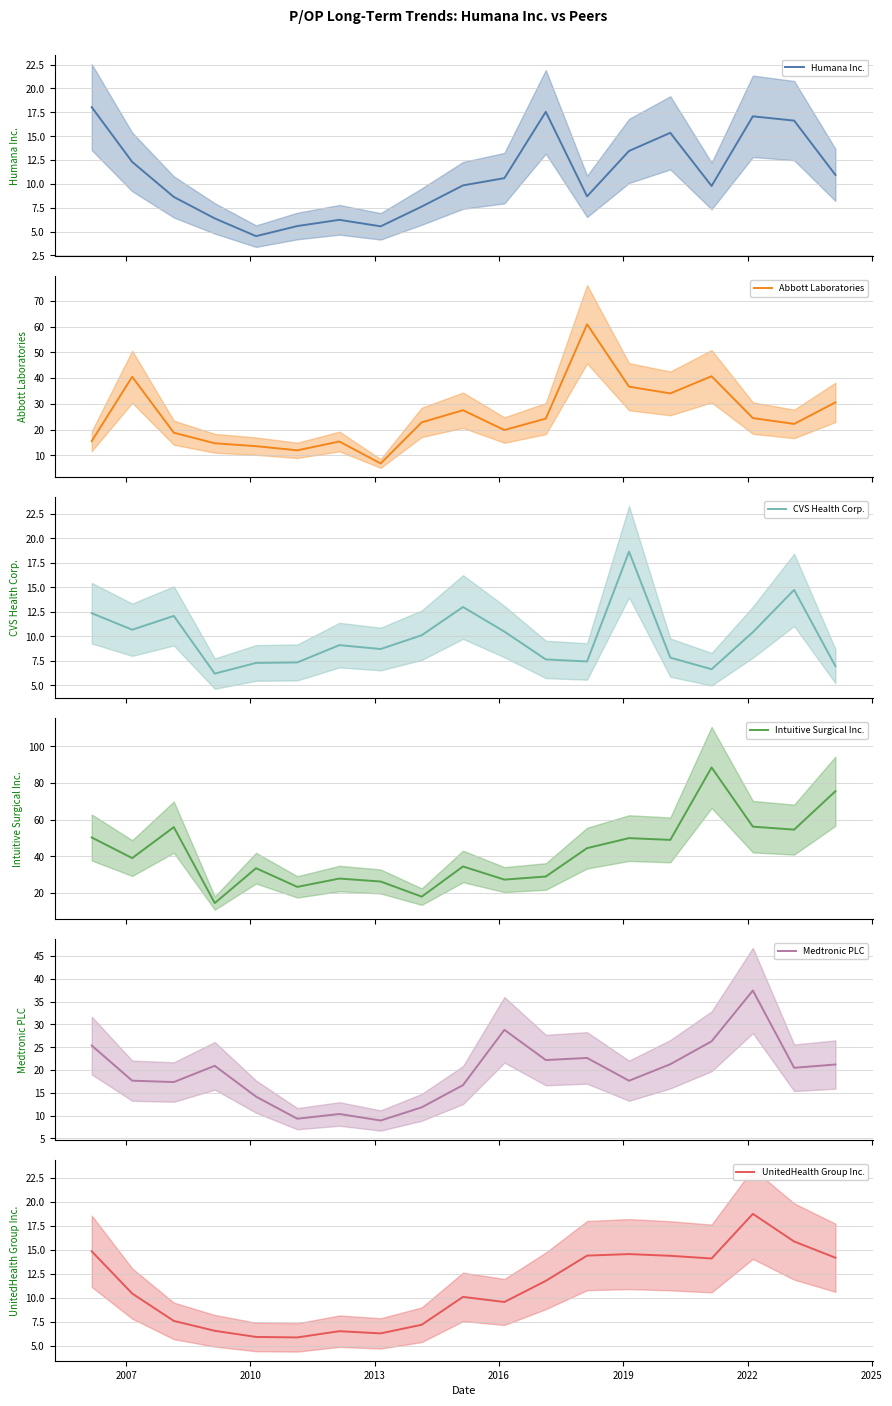

What is the highest value of the Abbott Laboratories series?

60.9